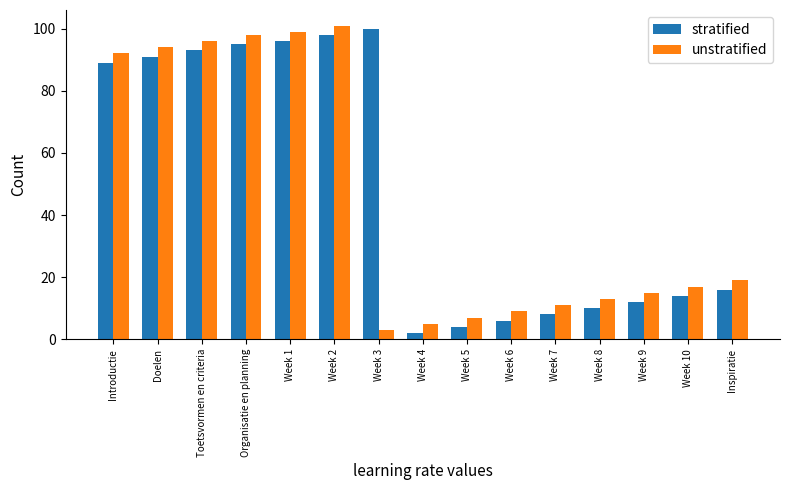

What is the difference between the maximum and minimum values in the unstratified series?

98